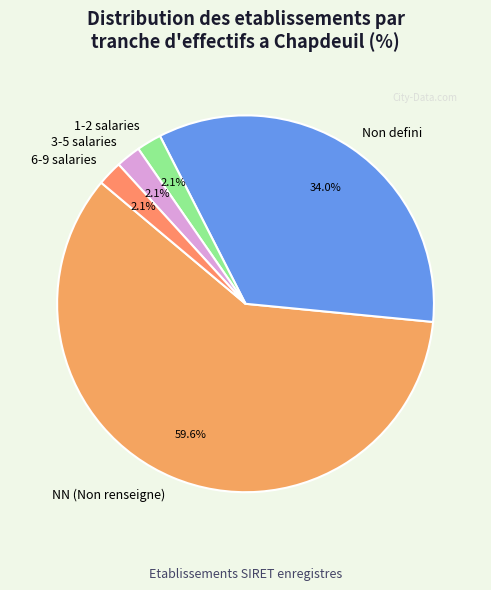

What is the ratio of the value at 1-2 salaries to the value at 6-9 salaries?

1.0